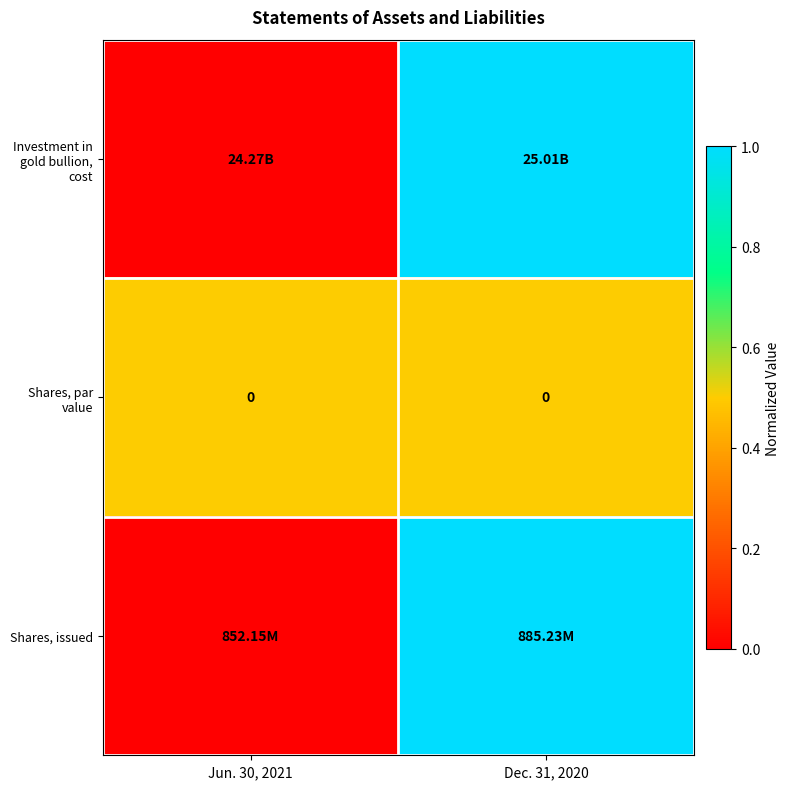

How many data points in Investment in gold bullion, cost are less than 1?

1